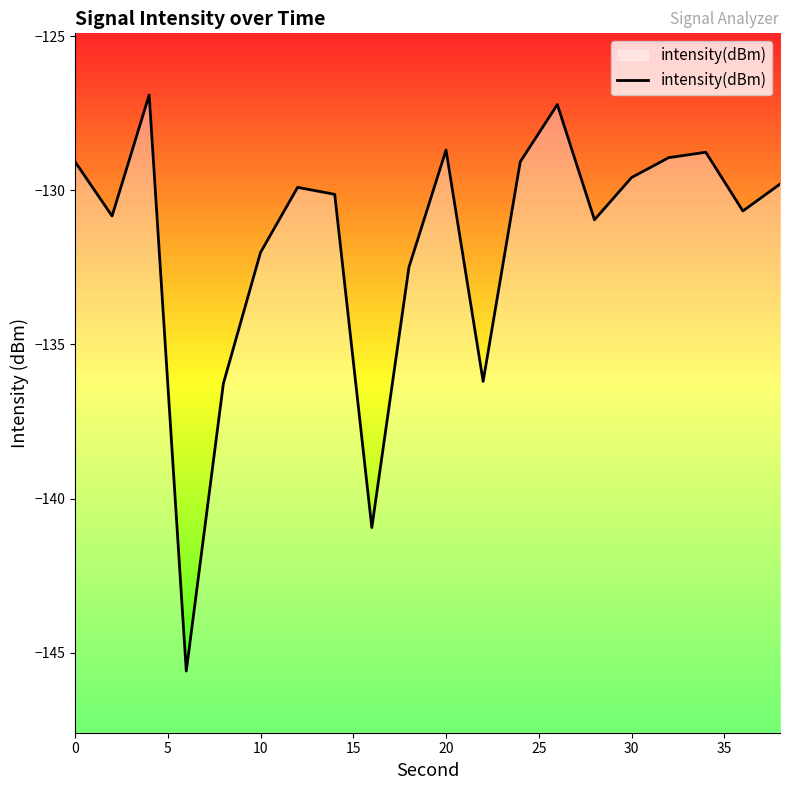

What is the smallest value displayed?

-145.6